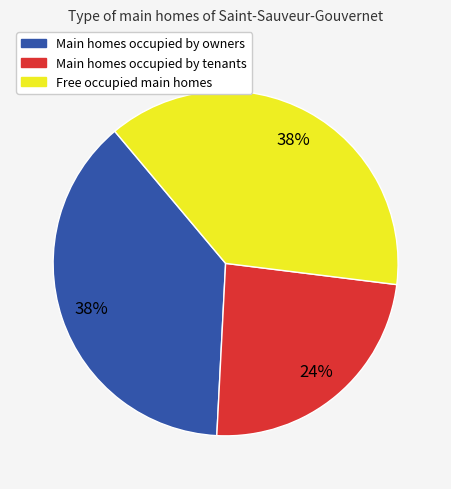

To the nearest percent, what is the average slice percentage?

33%